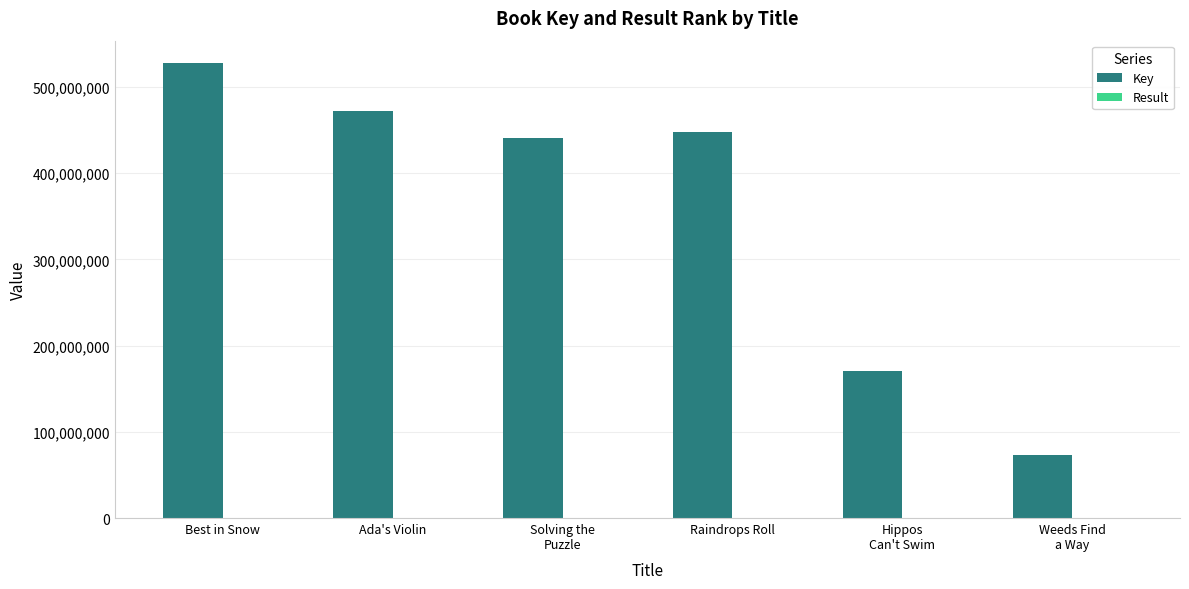

Which series has the largest total across all categories?

Key